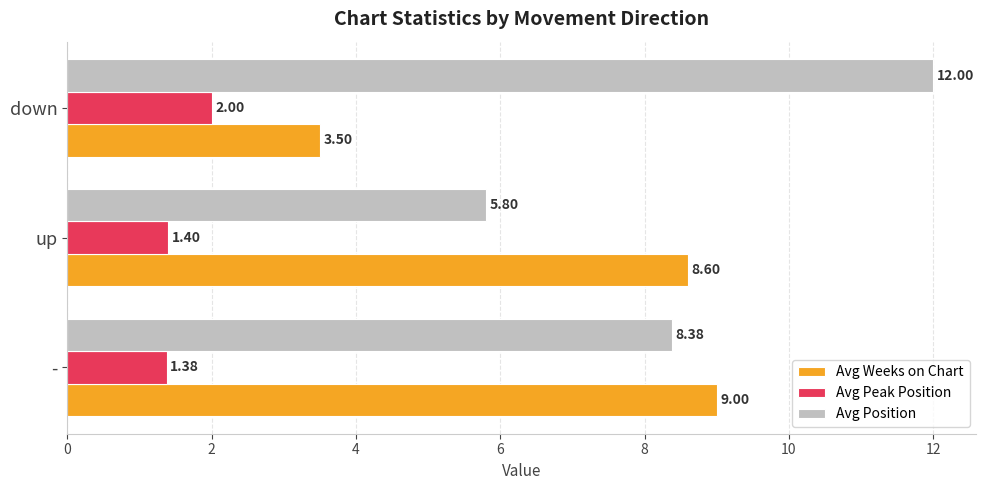

Rank the series by their average value, from lowest to highest.

Avg Peak Position, Avg Weeks on Chart, Avg Position